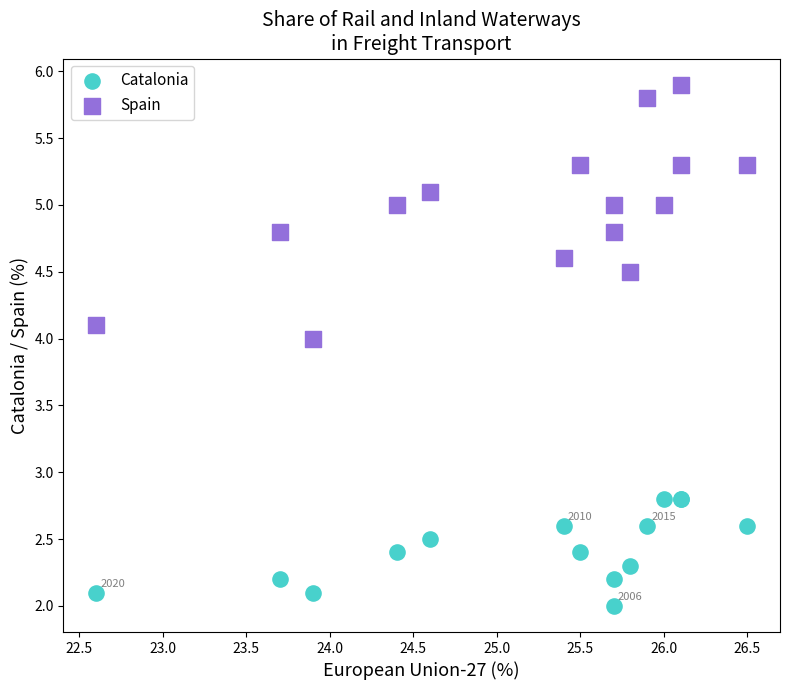

Which series reaches the maximum Y coordinate?

Spain